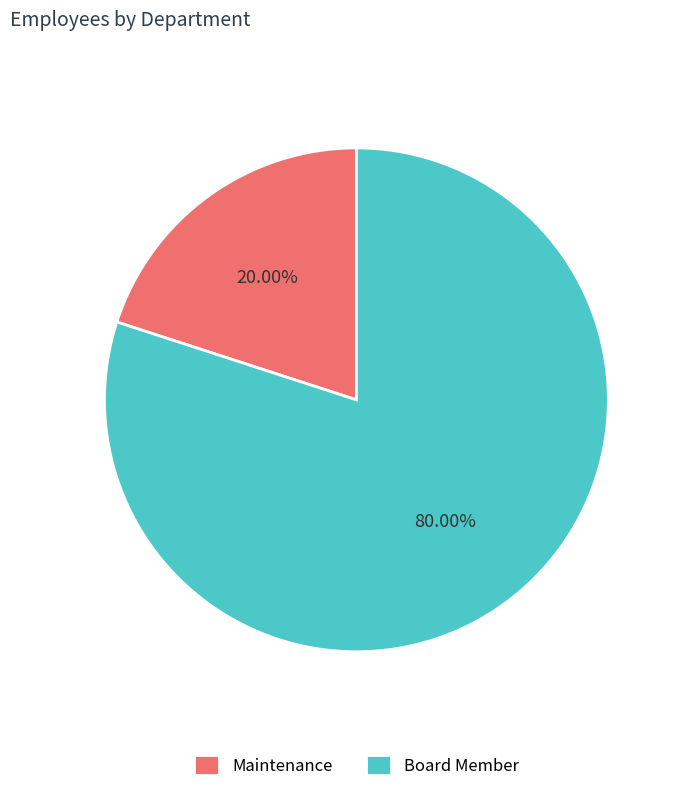

To the nearest percent, what is the difference between the Board Member and Maintenance slice percentages?

60%